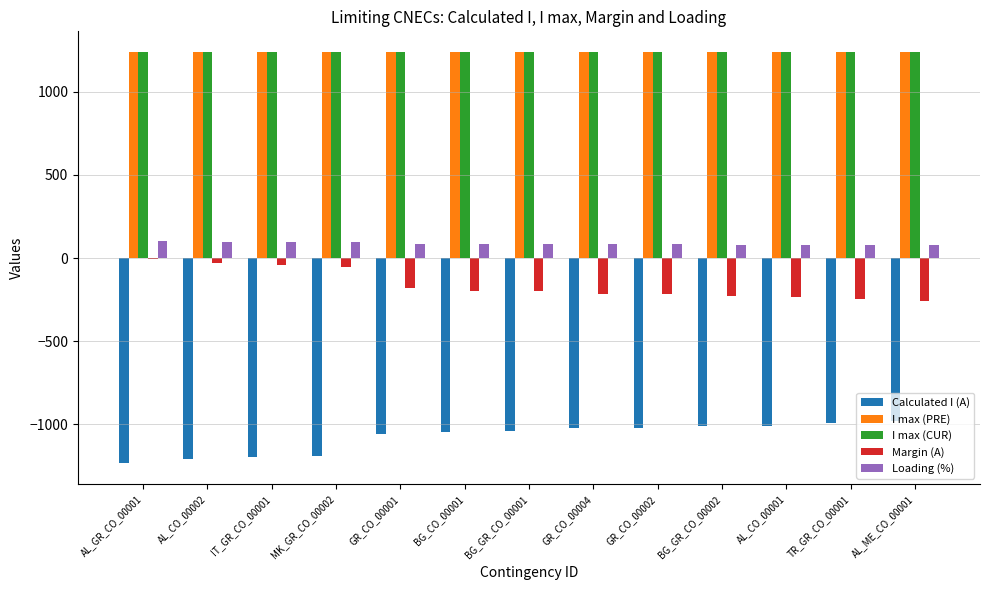

How many distinct data groups are displayed?

5